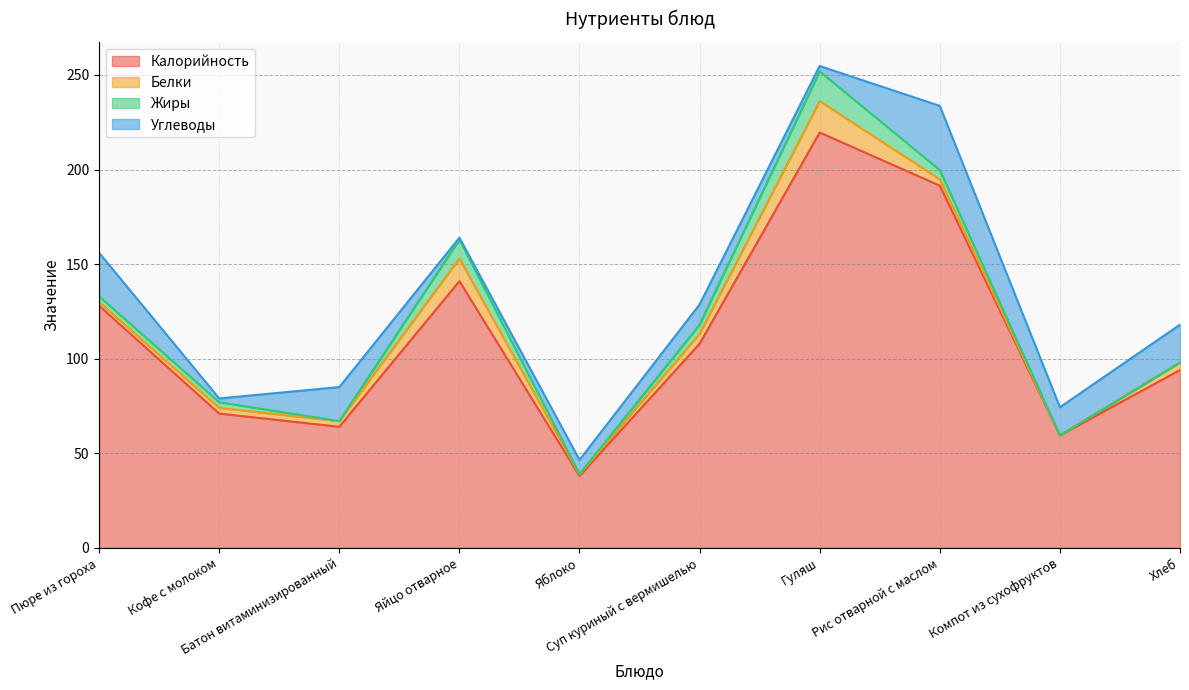

Reading left to right, transcribe all the data shown in this chart.

Калорийность: 128.0	71.0	64.0	141.0	38.0	107.9	219.6	191.5	59.5	94.0
Белки: 2.0	3.0	3.0	12.0	0.8	5.3	16.6	3.3	0.0	4.0
Жиры: 3.0	3.0	0.0	10.0	0.2	4.8	15.8	4.9	0.0	0.0
Углеводы: 23.0	2.0	18.0	1.0	7.5	10.7	2.8	33.9	14.8	20.0